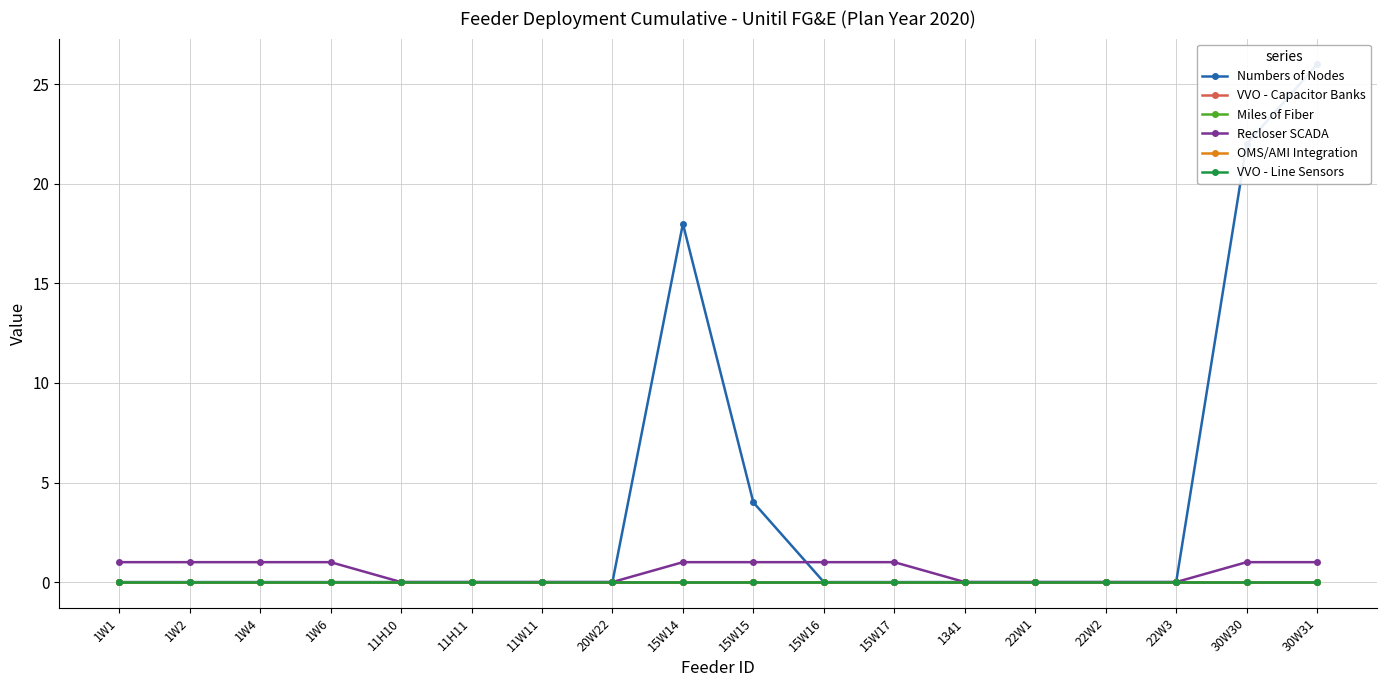

True or false: Miles of Fiber and Recloser SCADA cross at least once.

False